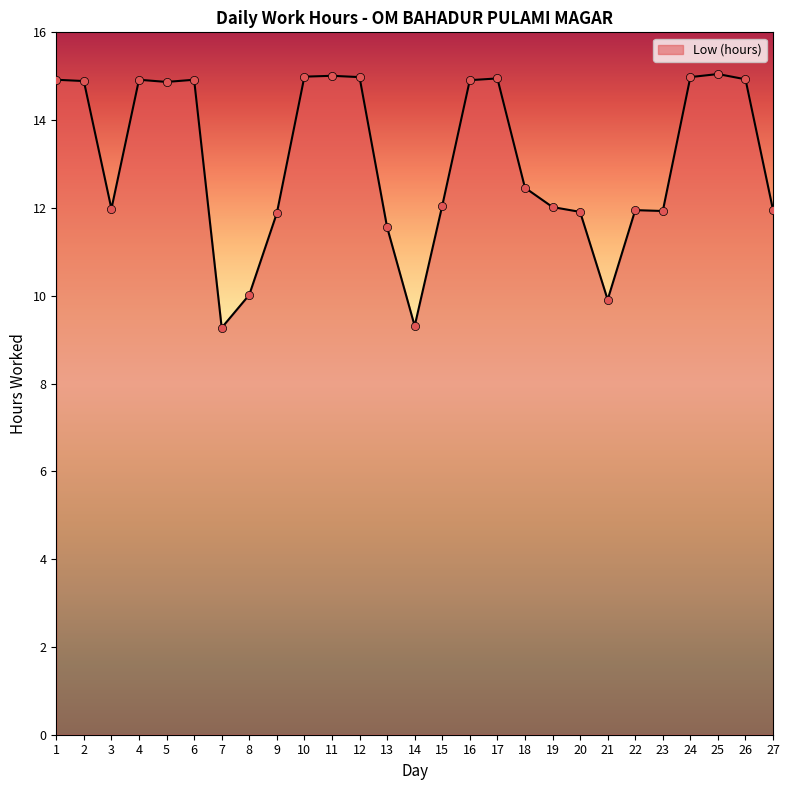

What is the change in value from 11 to 26?

-0.1